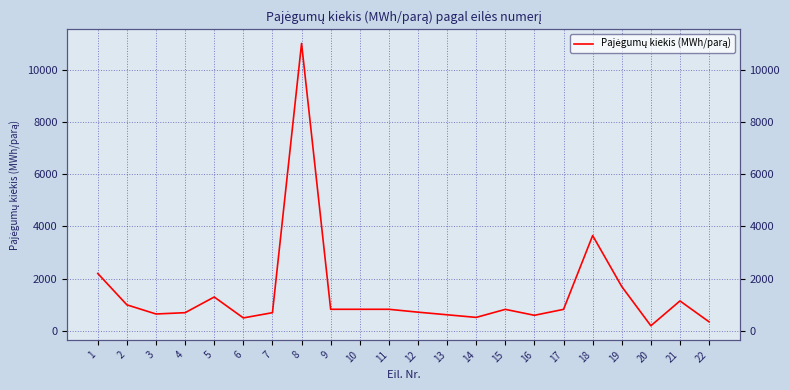

List the labels in order of value, largest first.

8, 18, 1, 19, 5, 21, 2, 9, 10, 11, 15, 17, 12, 4, 7, 3, 13, 16, 14, 6, 22, 20